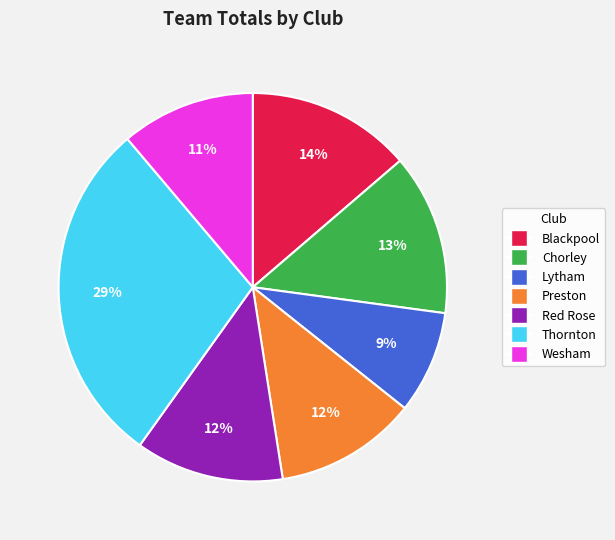

Does Red Rose account for over 50% of the chart?

No